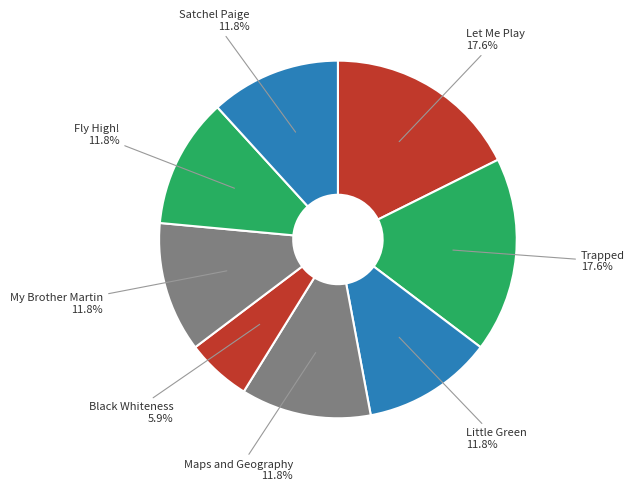

True or false: Black Whiteness accounts for 19% of the total.

False